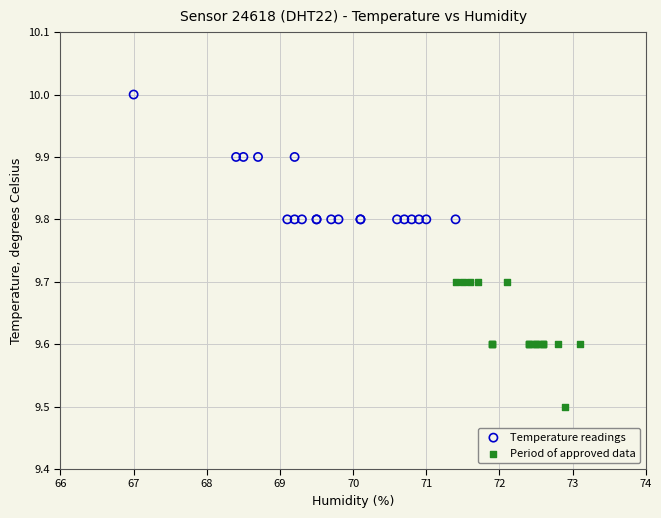

Which series reaches the maximum Y coordinate?

Temperature readings